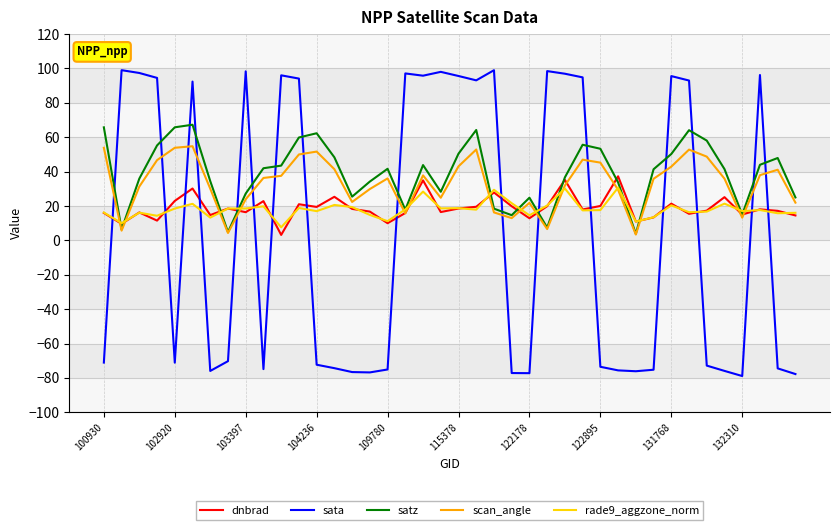

What is the maximum value shown in the chart?

99.0